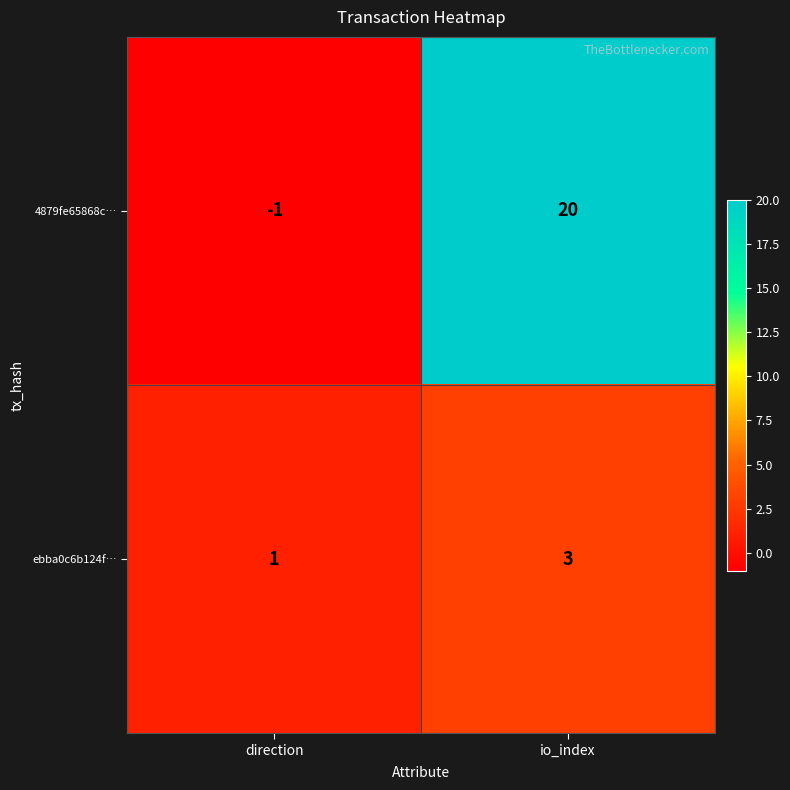

List the series in order of their overall mean, highest first.

4879fe65868c…, ebba0c6b124f…